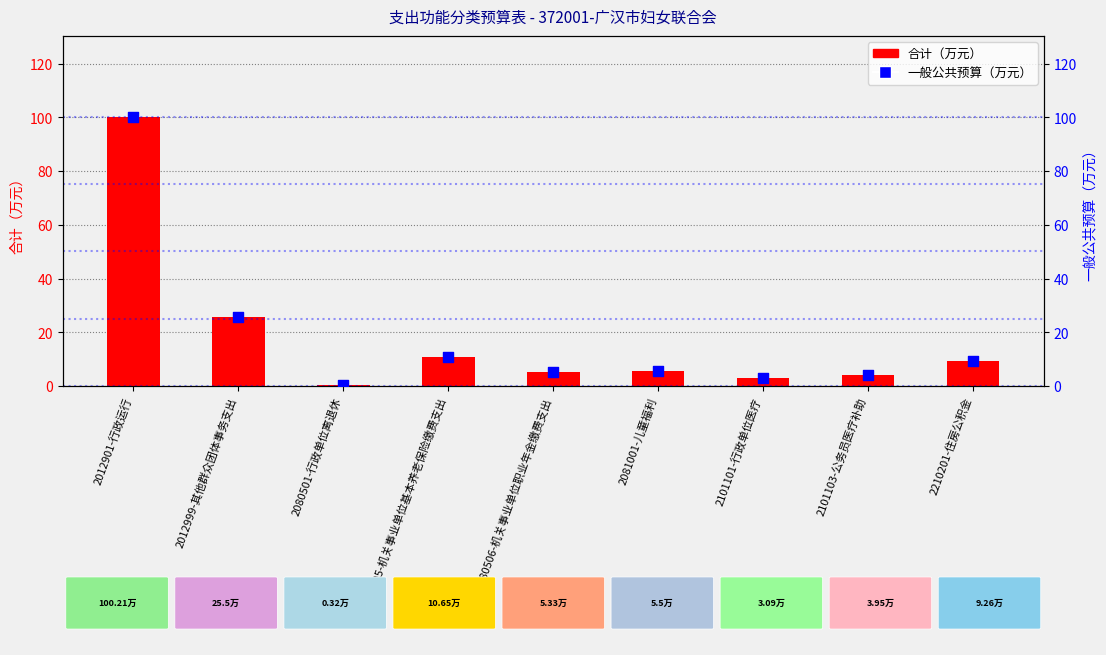

Which series has the largest total across all categories?

合计